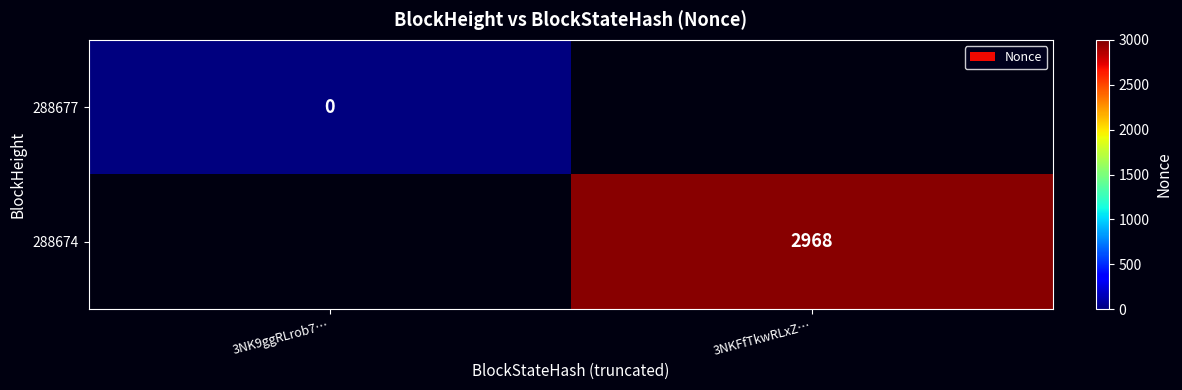

Which category has the lowest value across all series?

3NK9ggRLrob7…